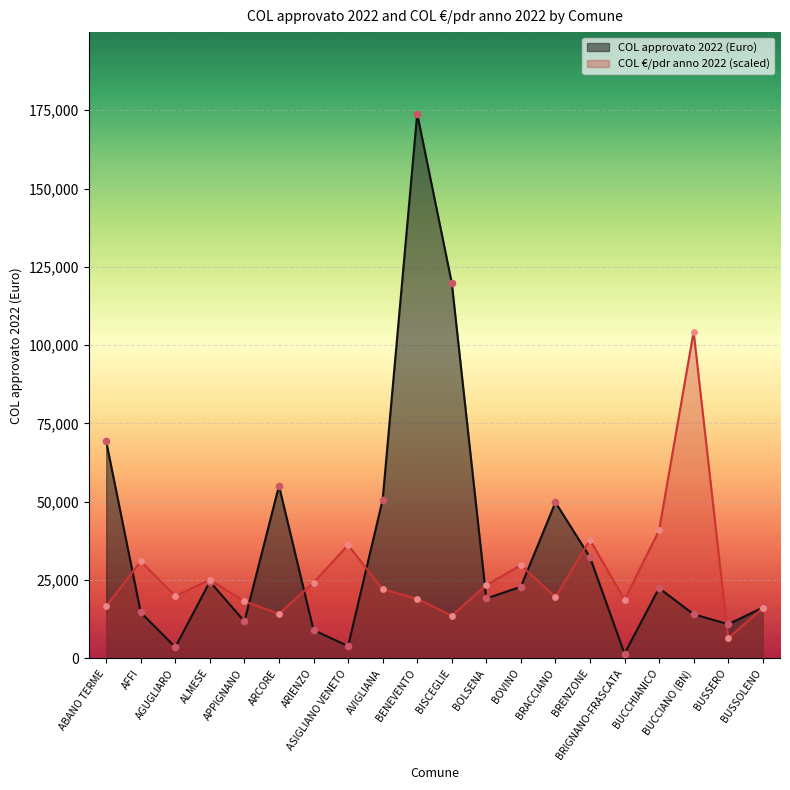

At how many categories does at least one series exceed 87136?

3